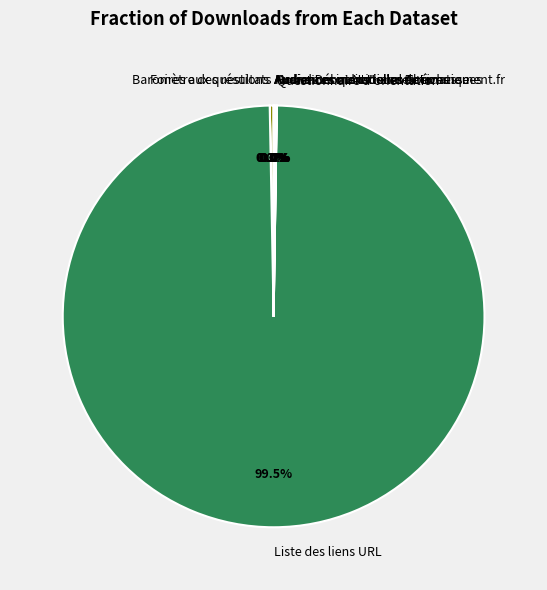

Which slice represents more than half of the pie?

Liste des liens URL